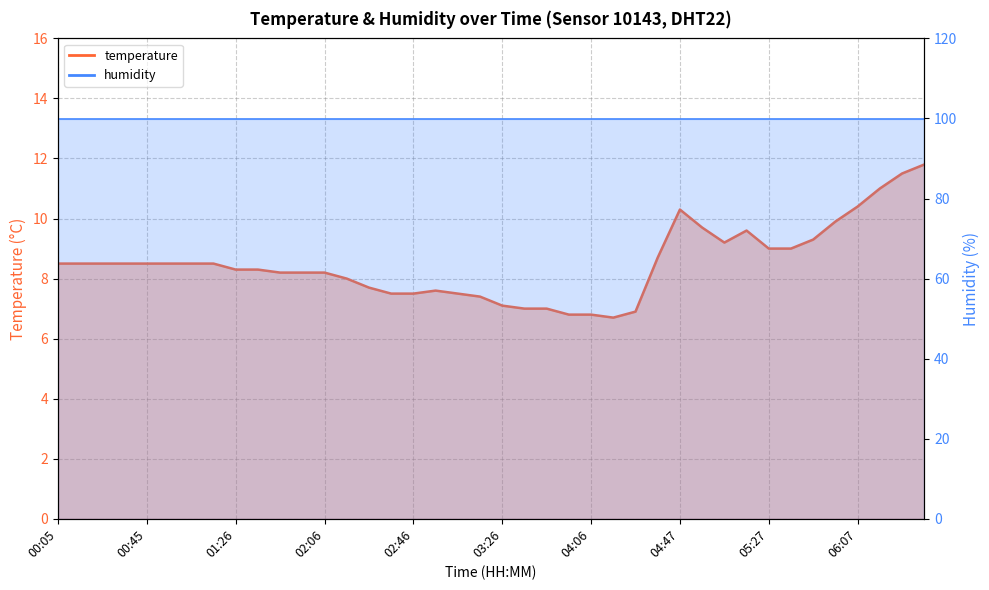

Rank the categories by value from highest to lowest.

06:37, 06:27, 06:17, 06:07, 04:47, 05:57, 04:57, 05:17, 05:47, 05:07, 05:27, 05:37, 04:36, 00:05, 00:15, 00:25, 00:35, 00:45, 00:56, 01:06, 01:16, 01:26, 01:36, 01:46, 01:56, 02:06, 02:16, 02:26, 02:56, 02:36, 02:46, 03:06, 03:16, 03:26, 03:36, 03:46, 04:26, 03:56, 04:06, 04:16